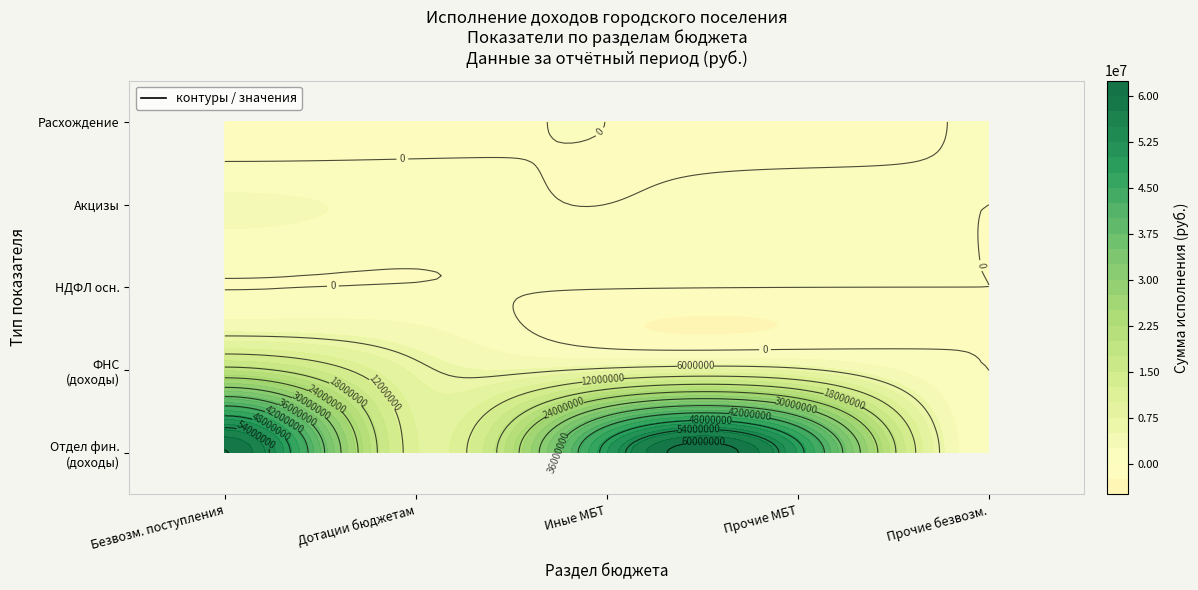

What is the sum of the ФНС (доходы) values at 3 and 1?

13774128.1